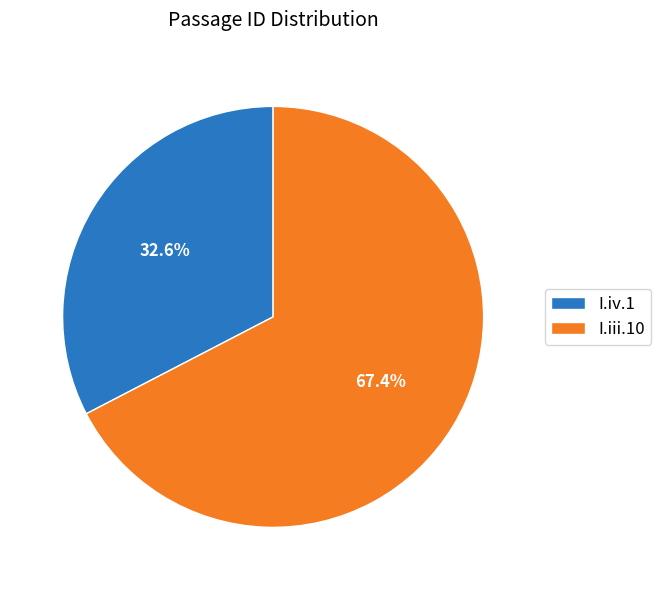

The I.iii.10 slice represents 67% of the pie. True or false?

True